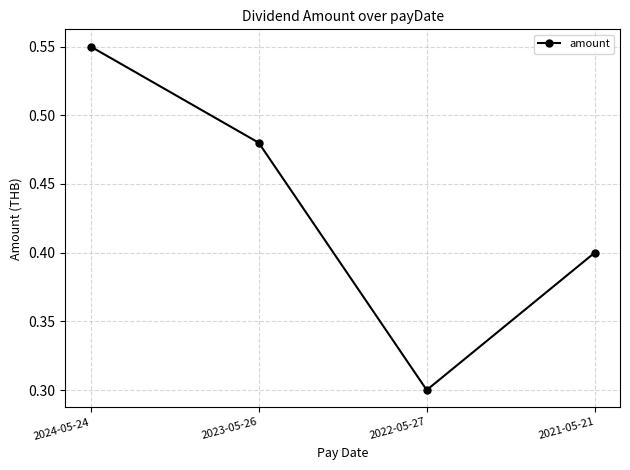

What is the sum of the values at 2024-05-24 and 2021-05-21?

1.0